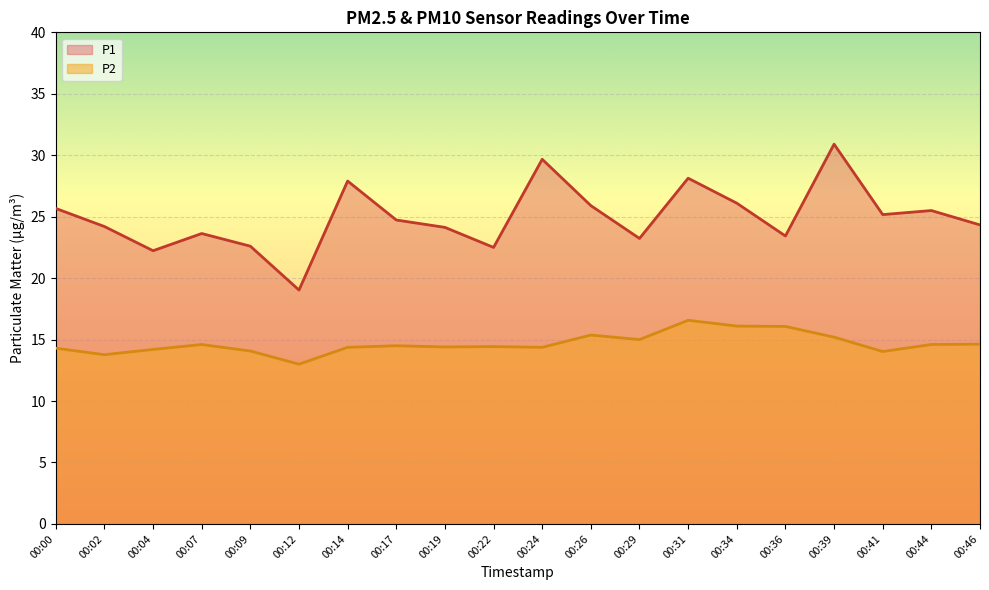

What is the difference between the P1 values at 00:19 and 00:41?

1.0